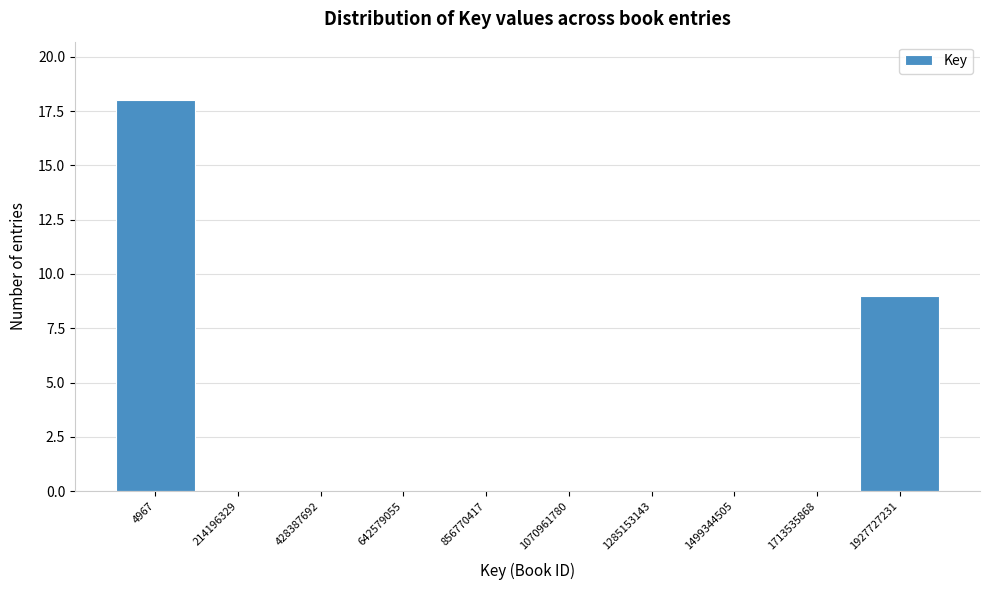

Reading left to right, transcribe all the data shown in this chart.

4967=18	214196329=0	428387692=0	642579055=0	856770417=0	1070961780=0	1285153143=0	1499344505=0	1713535868=0	1927727231=9